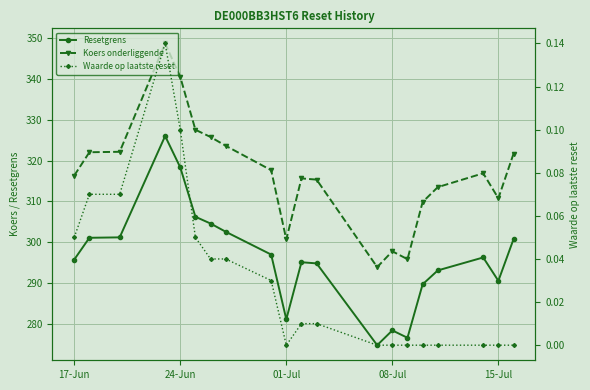

What is the sum of all Koers onderliggende values?

6336.4